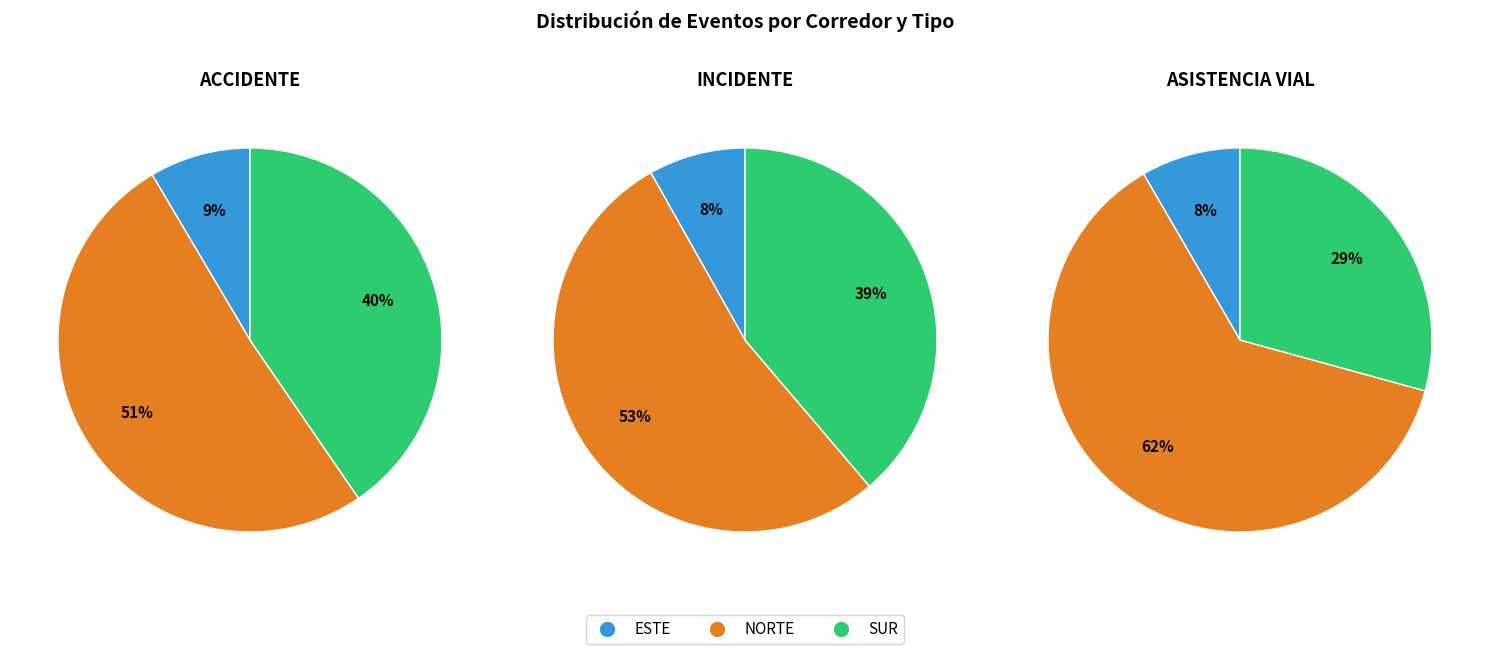

To the nearest percent, what portion does SUR represent?

29%